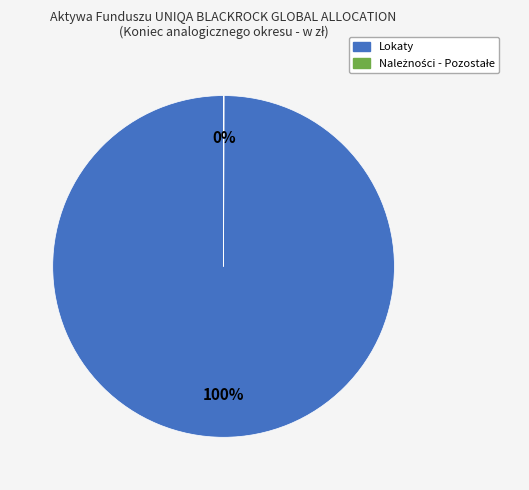

Does any single category account for the majority?

Yes